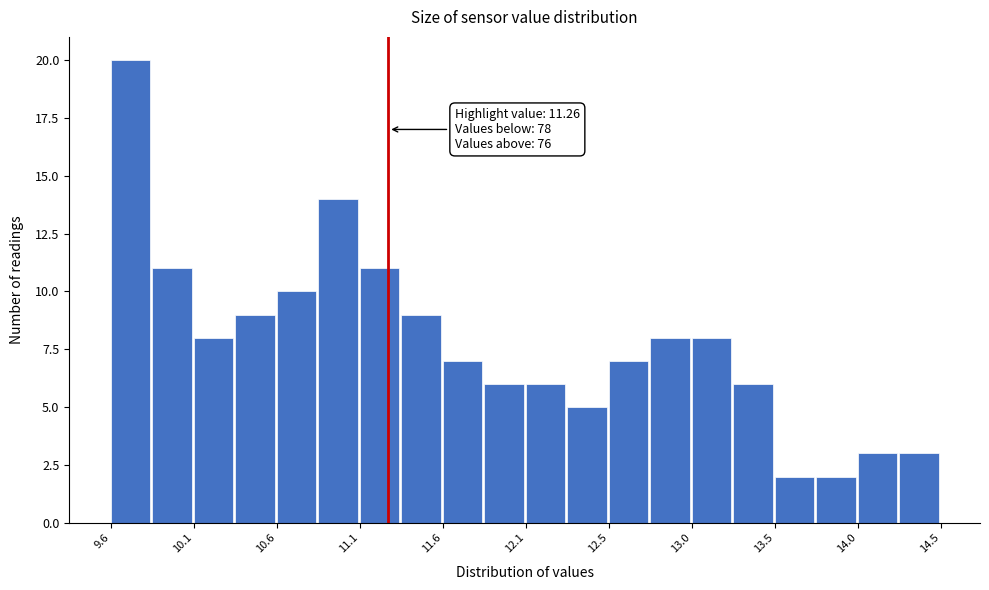

Which range on the x-axis has the tallest bar?

9.65 to 9.90